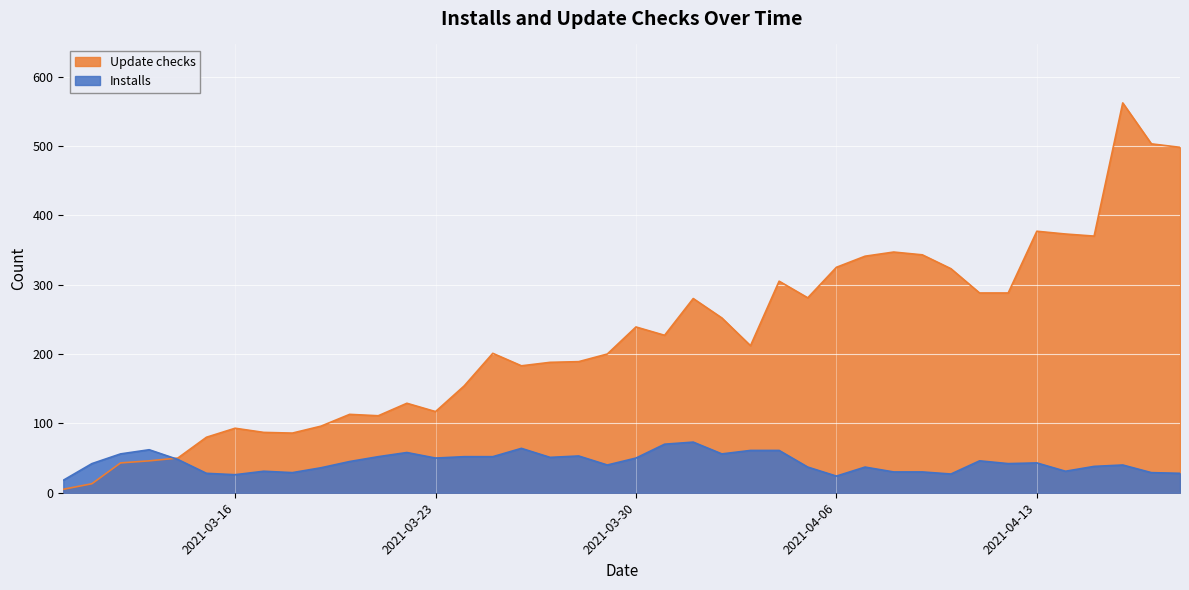

True or false: Installs has more than 1 points higher than both neighbors.

True